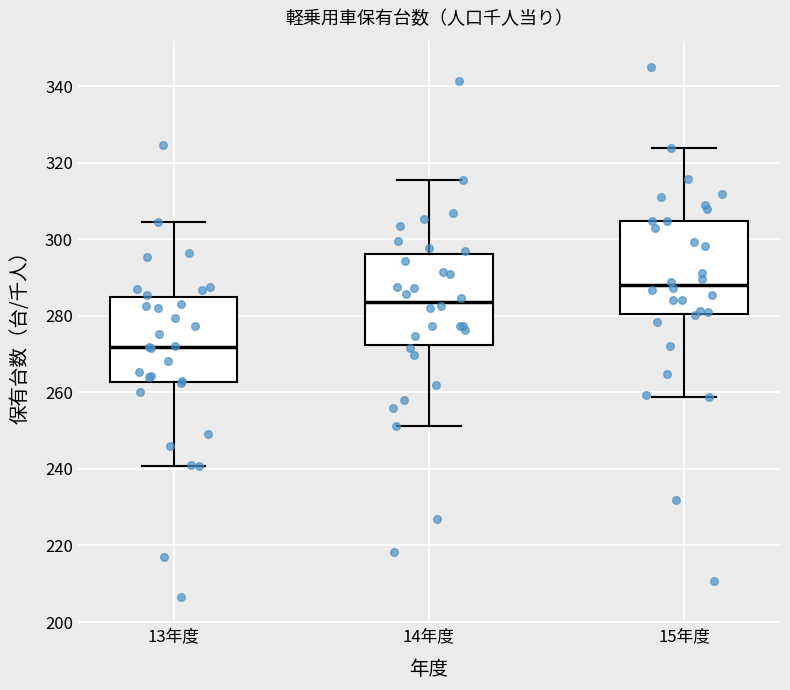

Where does the upper whisker of the box for 15年度 end on the y-axis? The values are not printed on the chart, so give them approximately, as read against the axis.

324